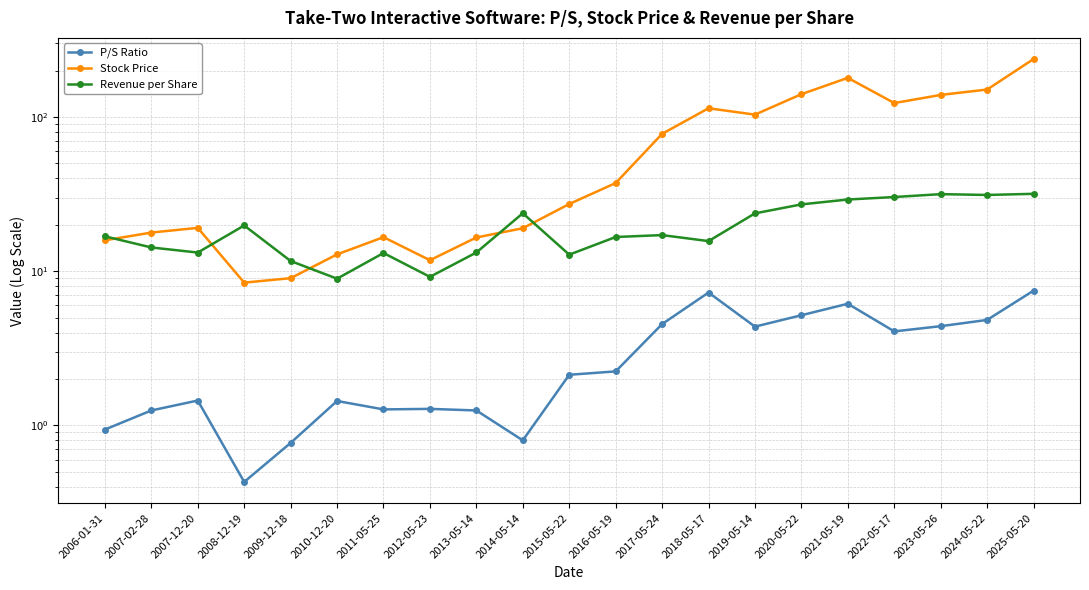

What is the sum of the Revenue per Share values at 2006-01-31 and 2025-05-20?

48.6